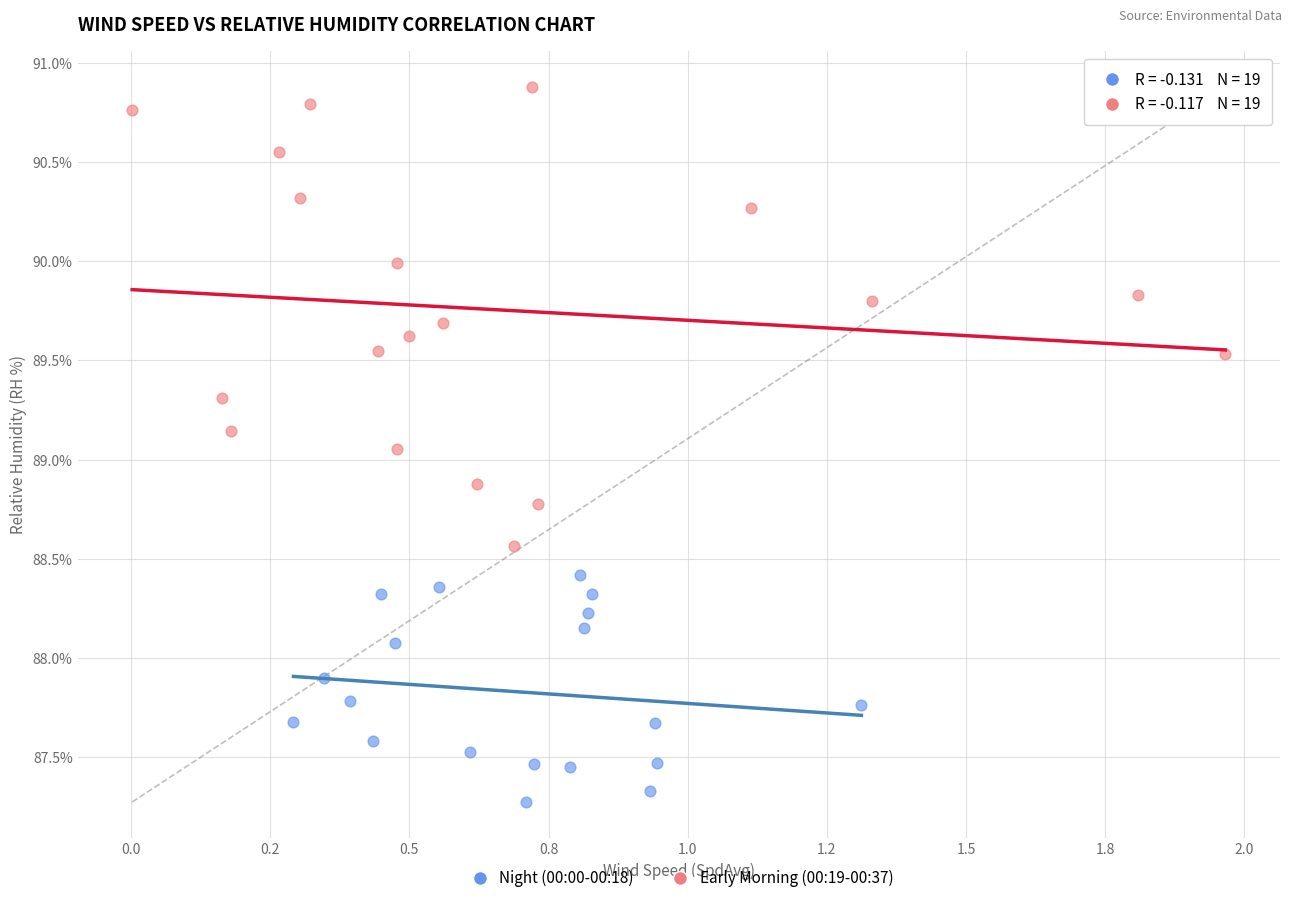

Which series has the largest Y range (max minus min)?

Early Morning (00:19-00:37)